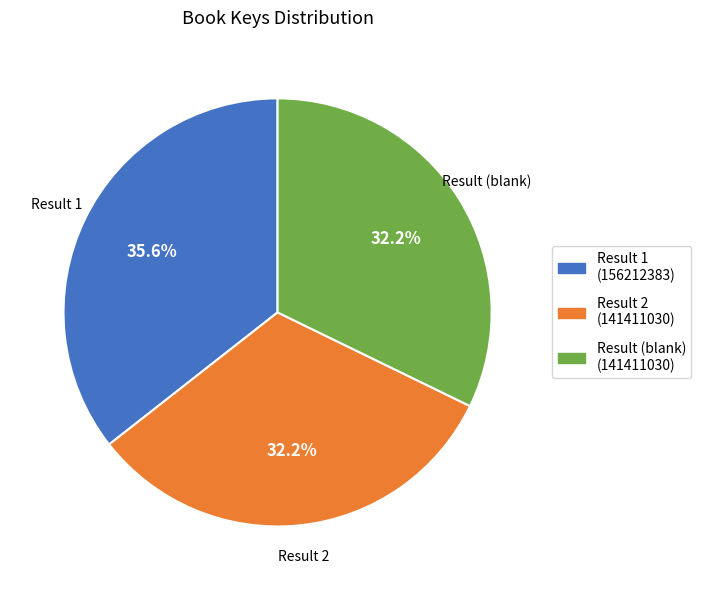

Is there any slice that represents more than half of the pie?

No